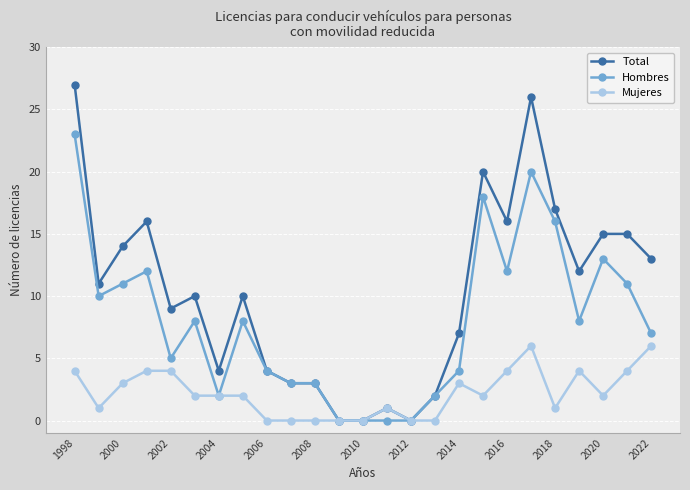

How many categories are shown in the chart?

25